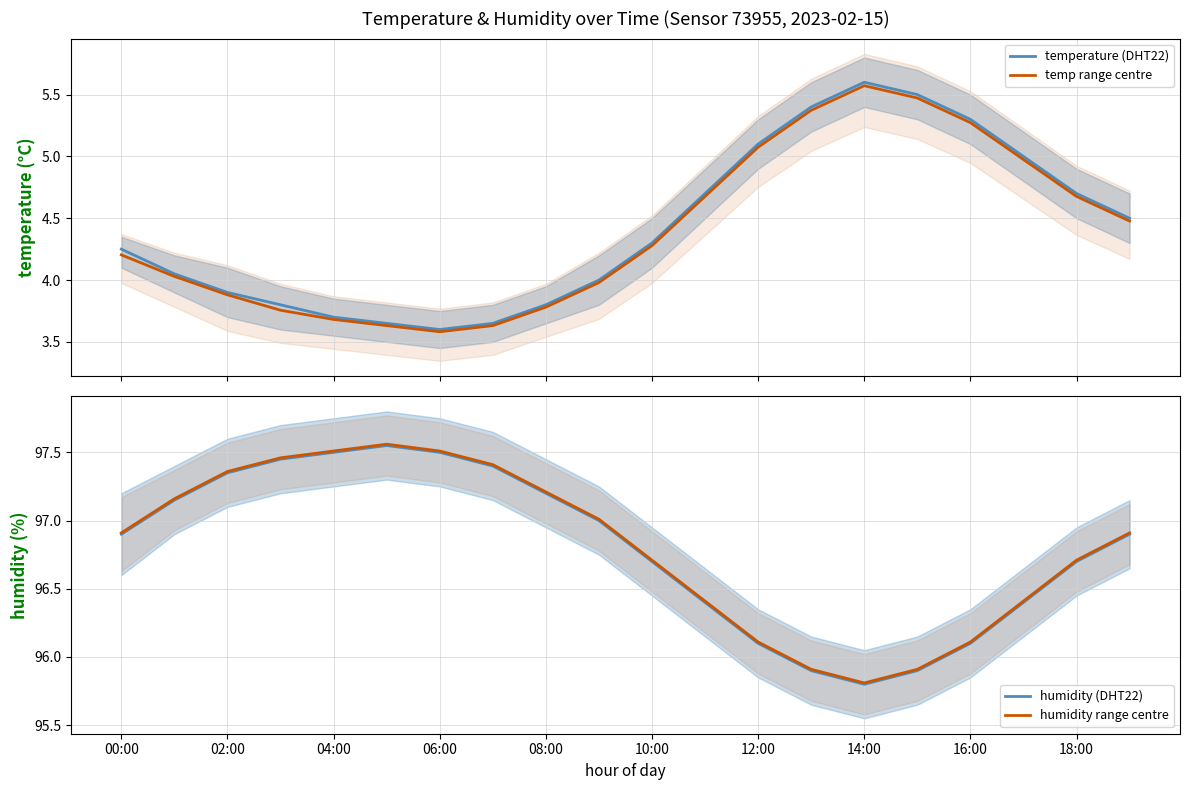

Where is humidity range centre nearest to the value 96?

13